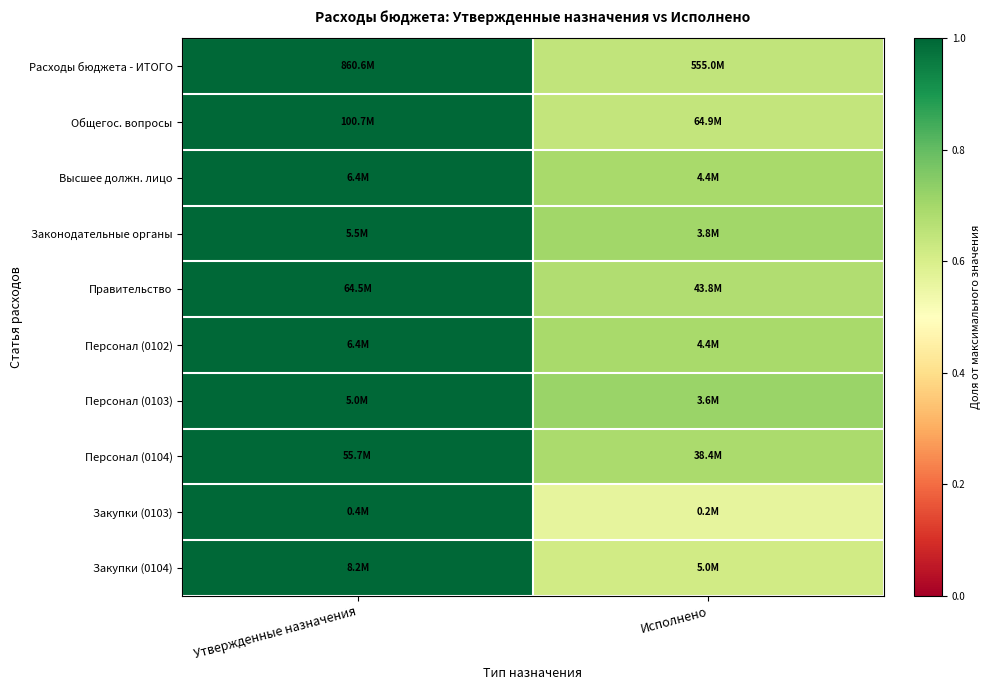

At how many categories does at least one series exceed 0?

2